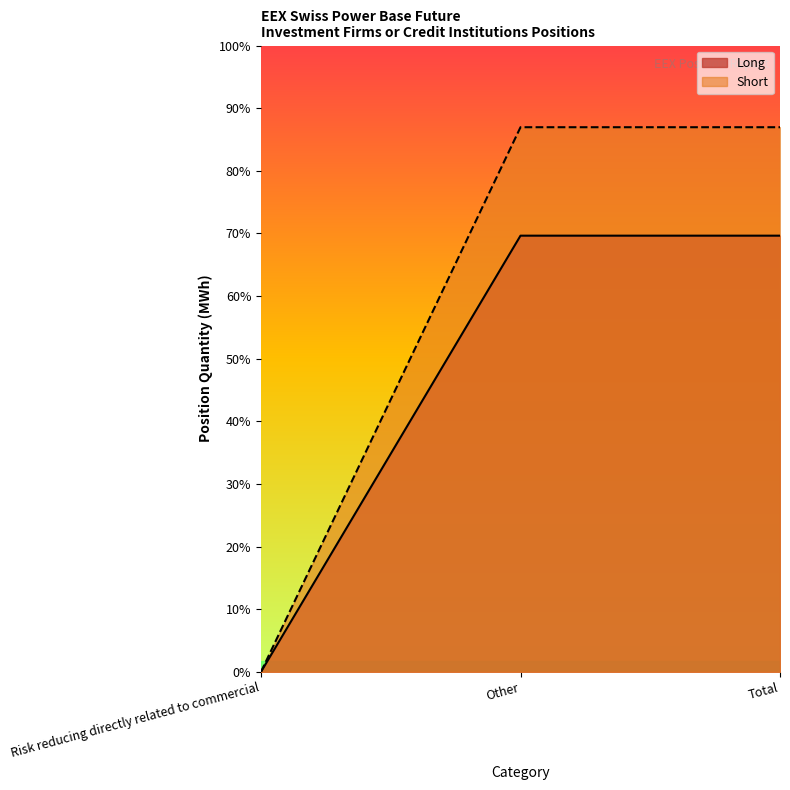

Between Risk reducing directly related to commercial and Total, which series saw the biggest shift?

Short